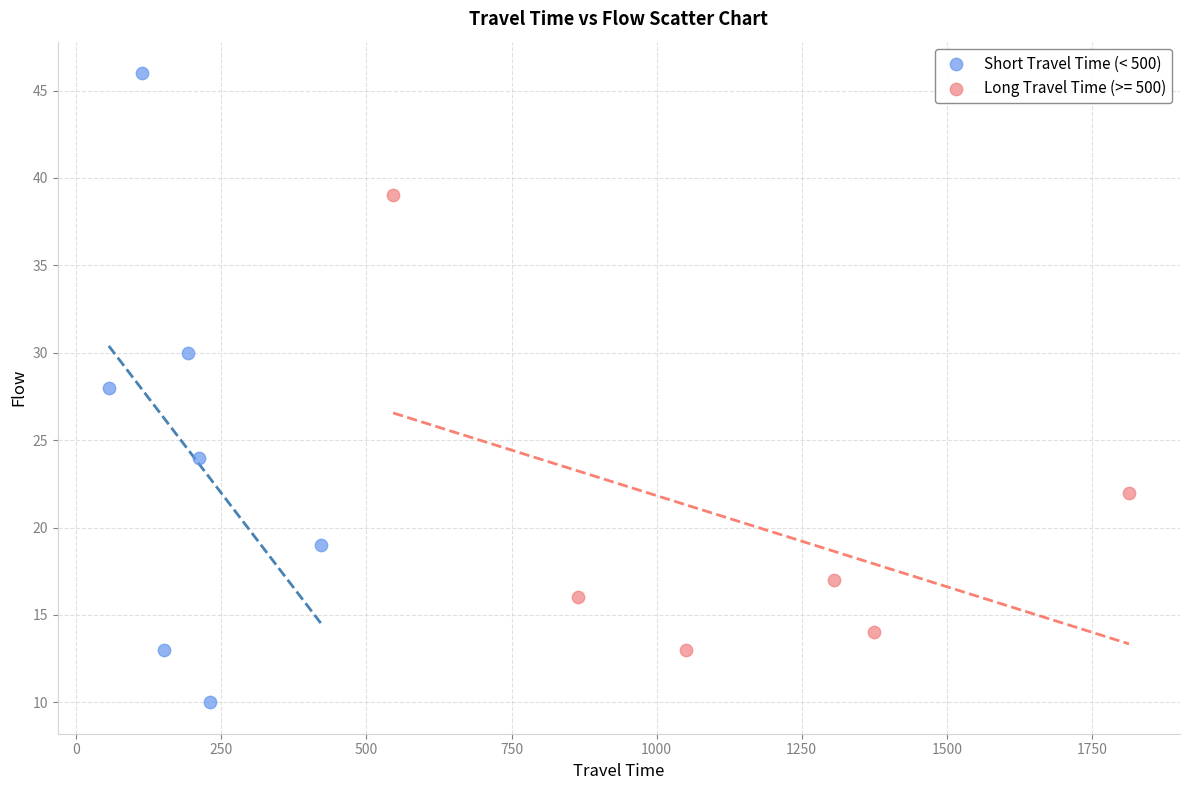

Which series reaches the minimum Y coordinate?

Short Travel Time (< 500)